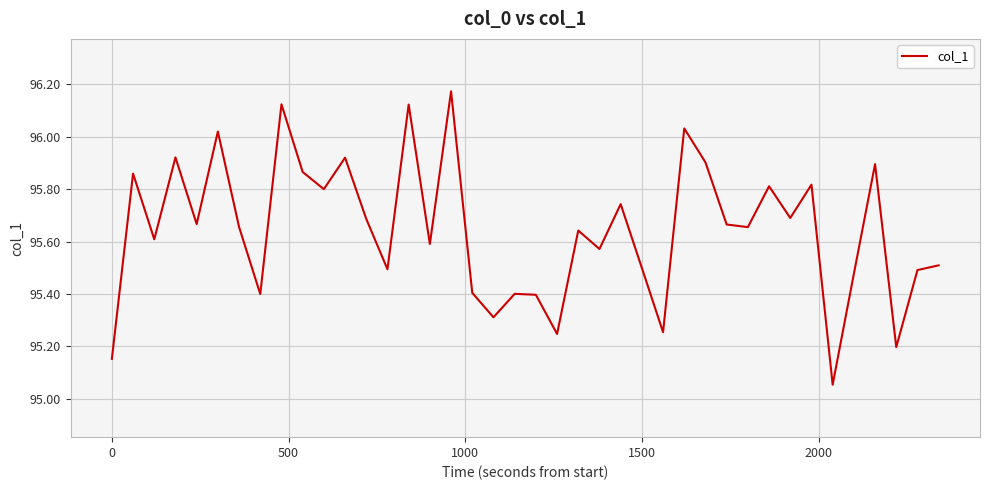

What is the difference between the maximum and minimum values?

1.1